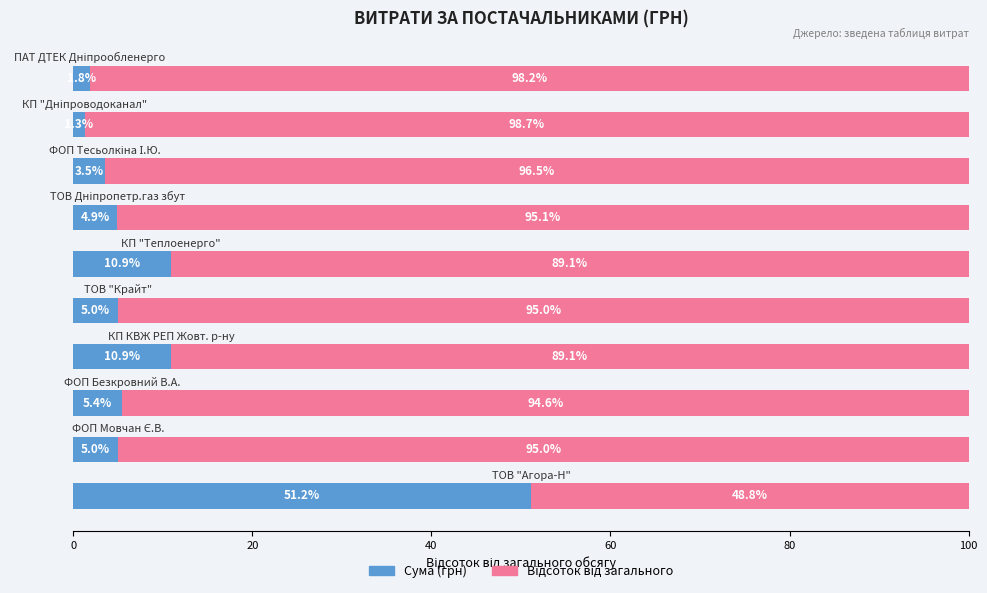

What is the minimum value for Сума (грн)?

1.3